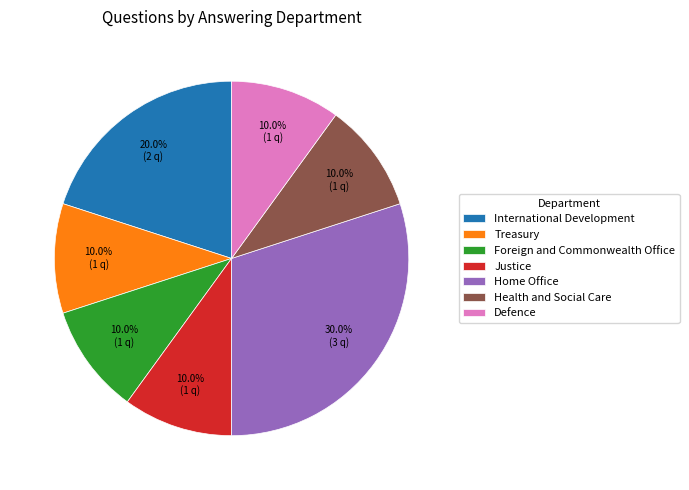

To the nearest percent, what is the combined percentage of Justice and Foreign and Commonwealth Office?

20%